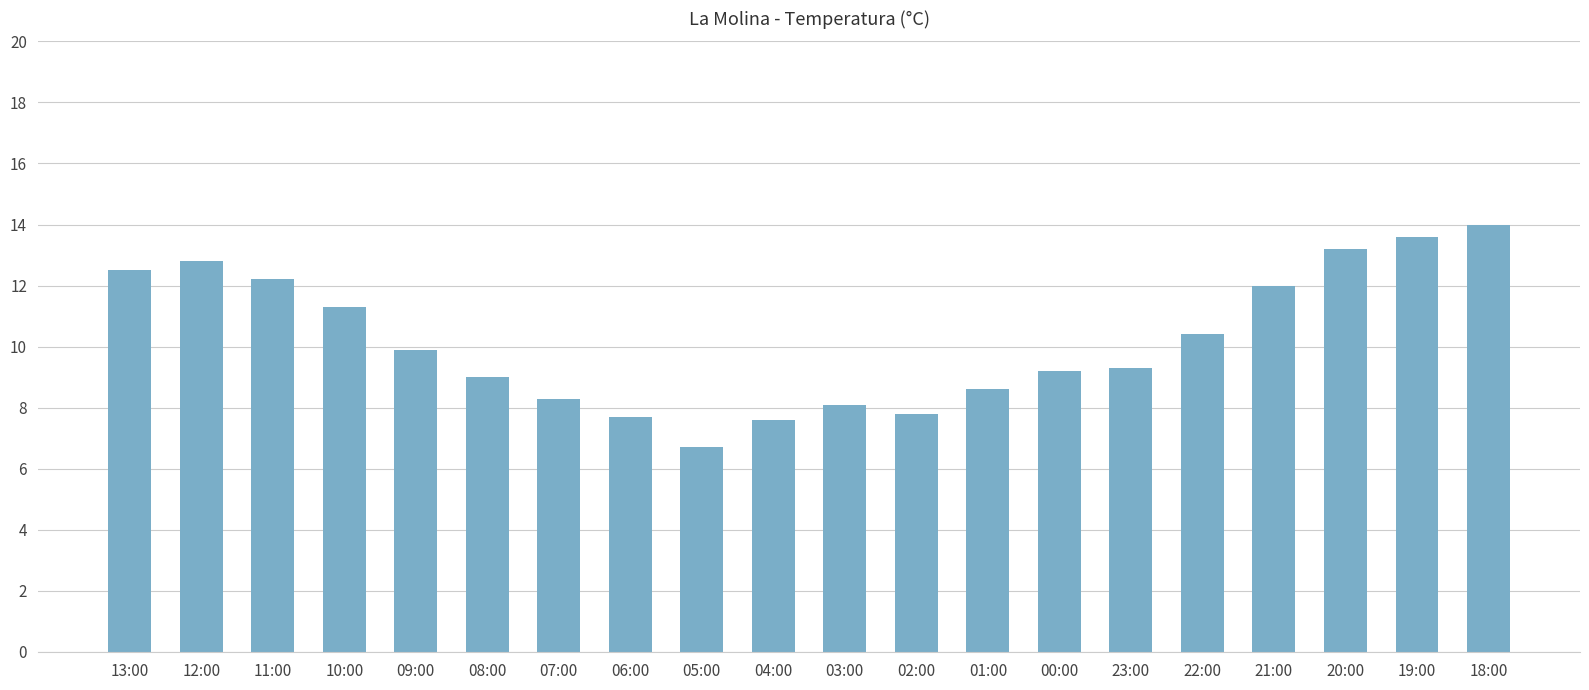

Is it true that the value at 03:00 is 8.1?

True